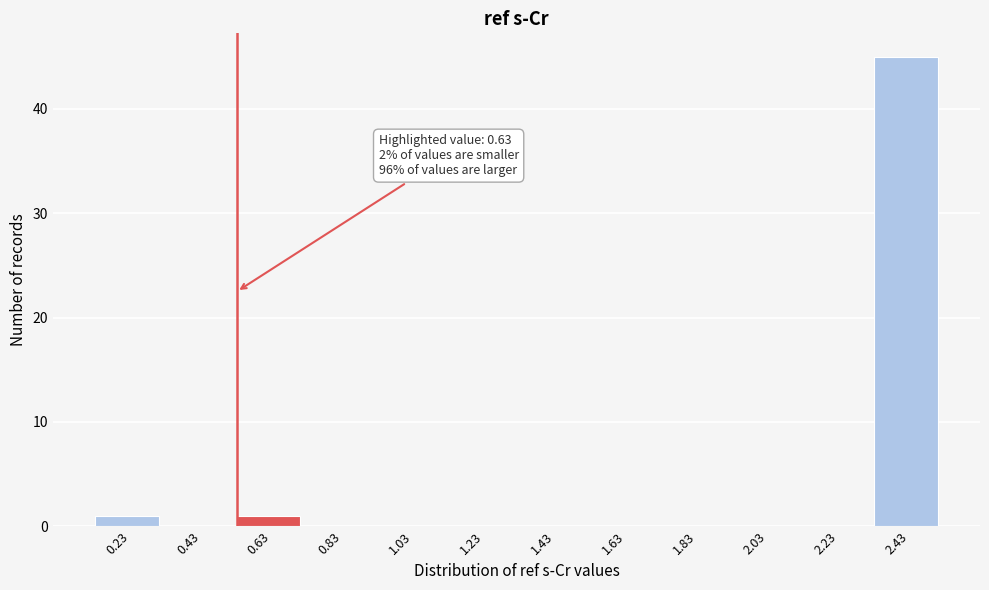

Reading right to left, extract all data points from this chart.

2.43=45	2.23=0	2.03=0	1.83=0	1.63=0	1.43=0	1.23=0	1.03=0	0.83=0	0.63=1	0.43=0	0.23=1